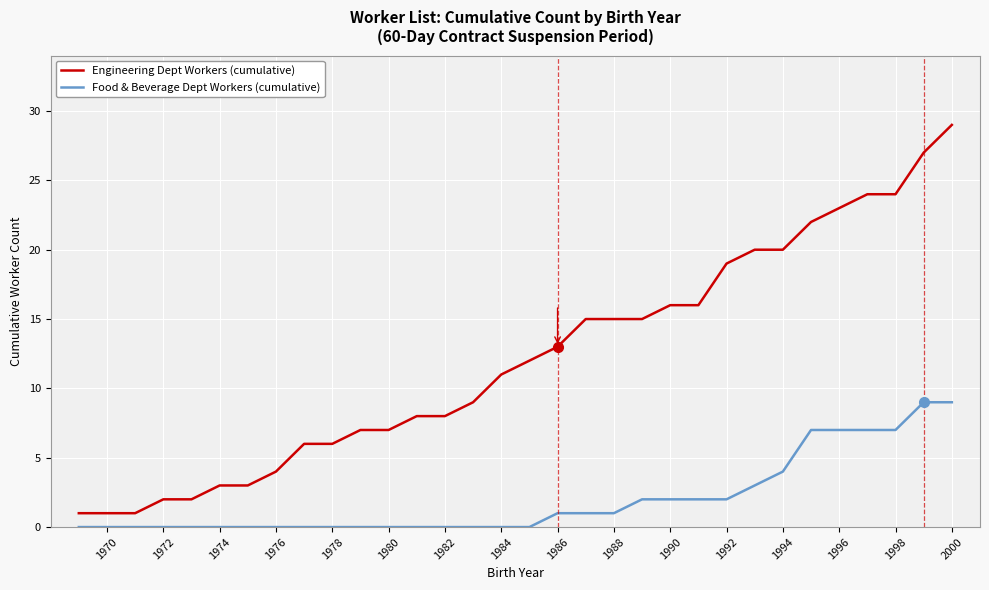

What is the difference between the maximum and minimum values in the Food & Beverage Dept Workers (cumulative) series?

9